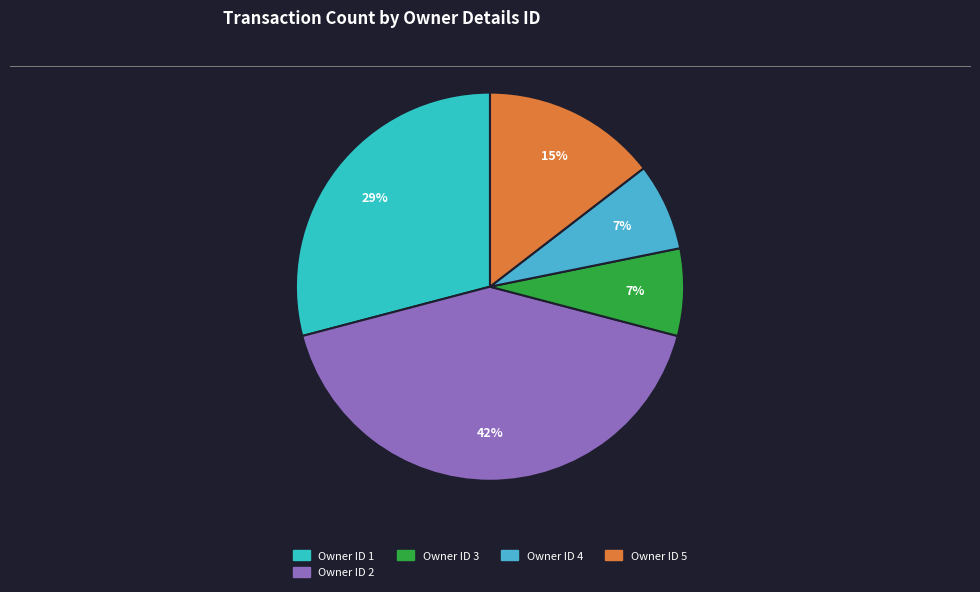

Is there any slice that represents more than half of the pie?

No